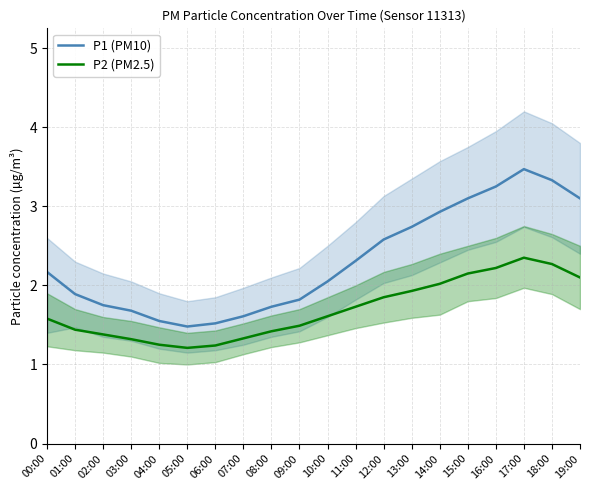

At which label does P1 (PM10) first exceed 2?

00:00